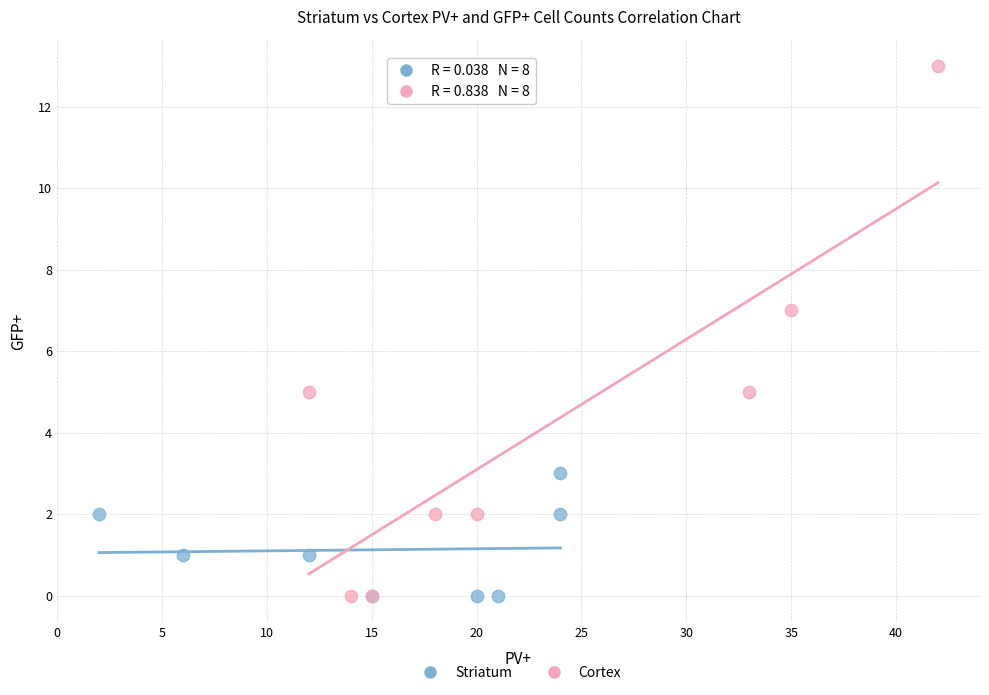

Which series reaches the maximum Y coordinate?

Cortex